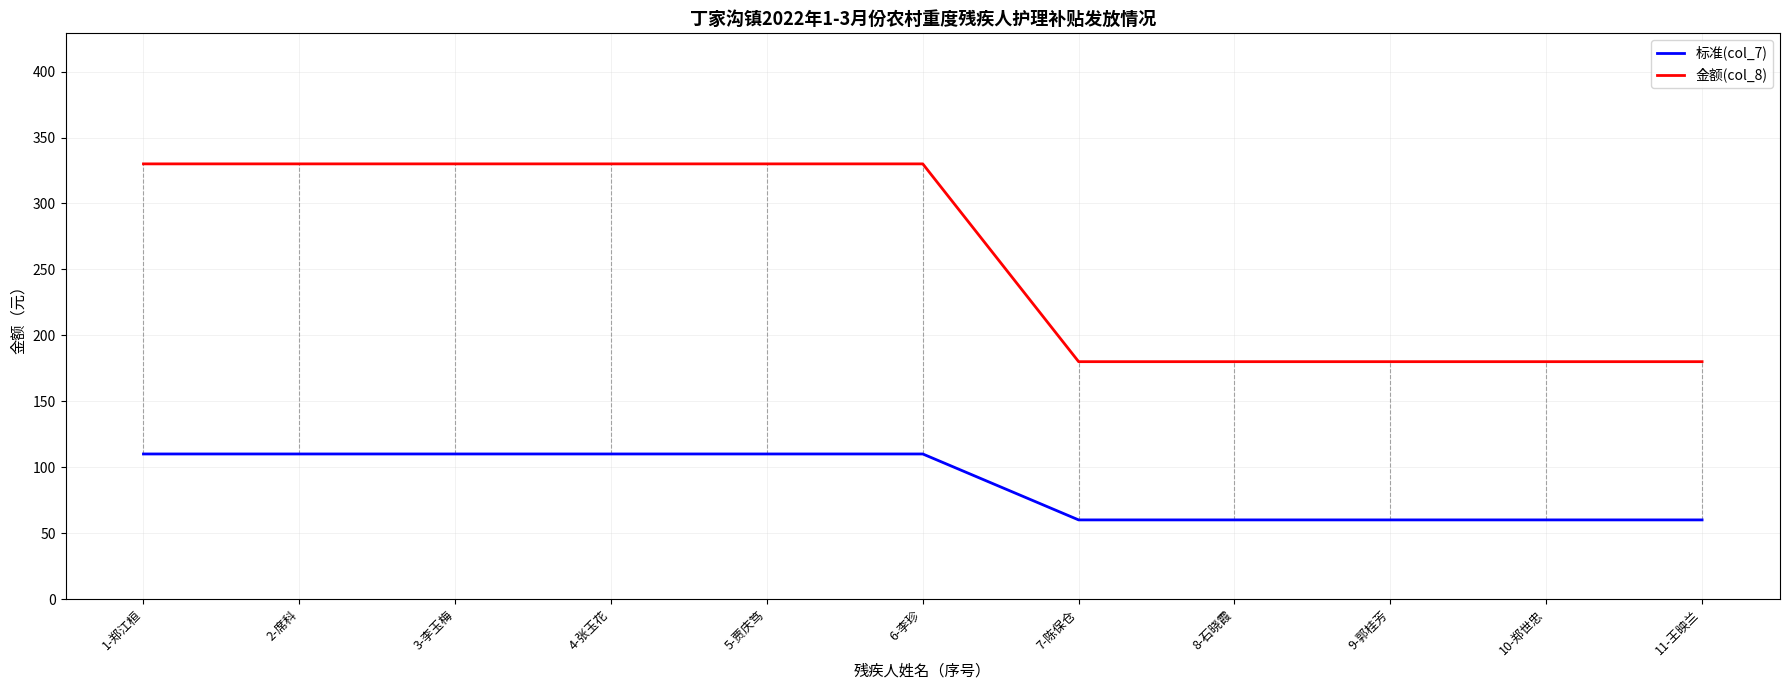

What position from the left is 1-郑江桓?

1